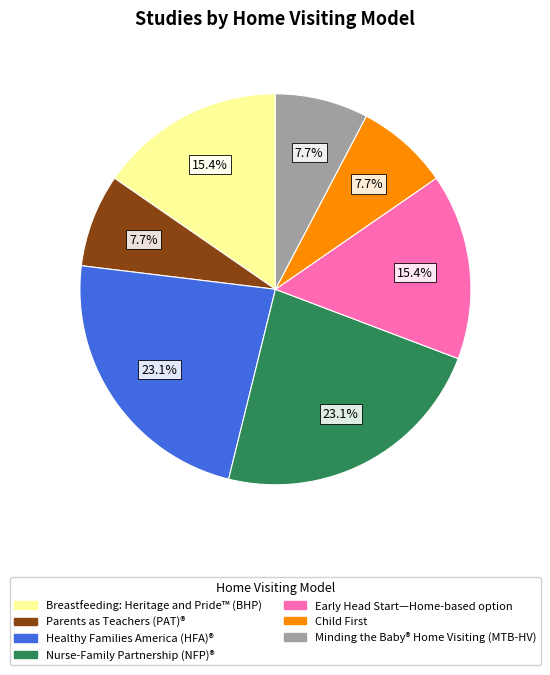

To the nearest percent, what portion does Parents as Teachers (PAT)® represent?

8%